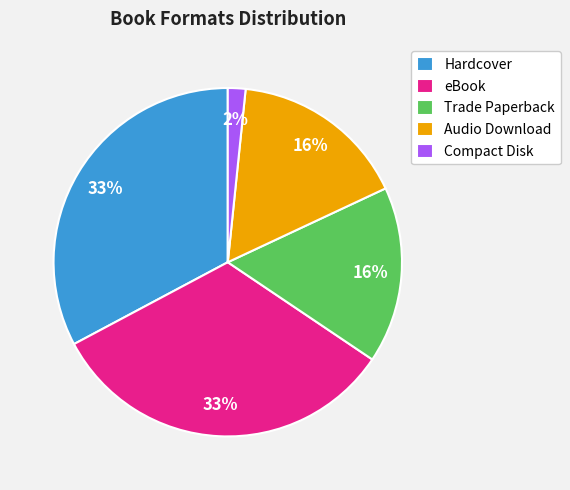

Do Audio Download and Compact Disk together represent more than half of the pie?

No